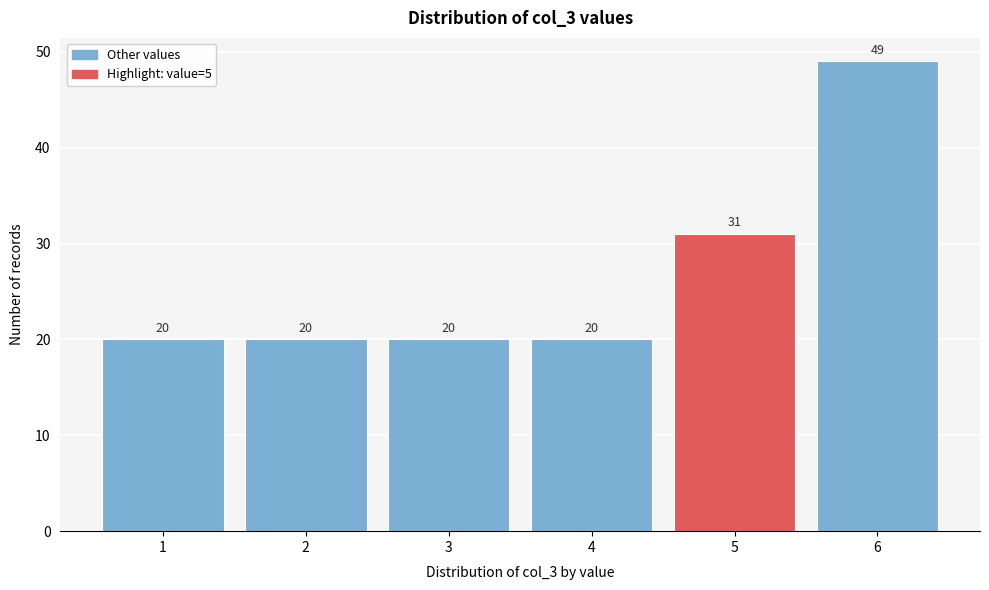

Reading left to right, transcribe all the data shown in this chart.

1=20	2=20	3=20	4=20	5=31	6=49